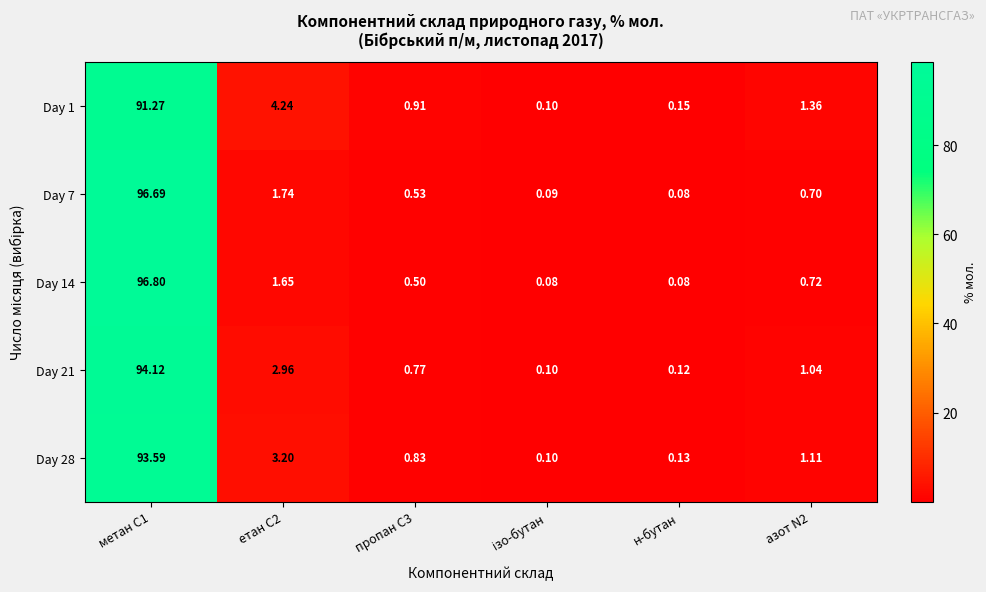

Is the value of Day 14 at етан С2 greater than the value of Day 21 at азот N2?

Yes